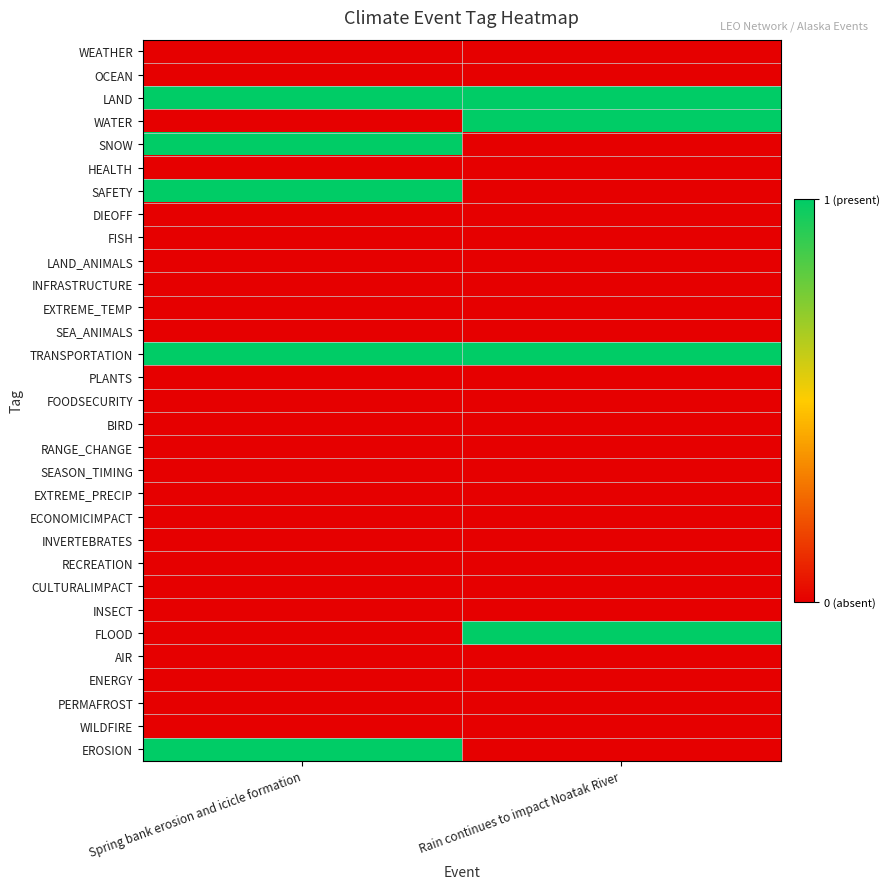

Rank the series at Rain continues to impact Noatak River from lowest to highest value.

WEATHER, OCEAN, SNOW, HEALTH, SAFETY, DIEOFF, FISH, LAND_ANIMALS, INFRASTRUCTURE, EXTREME_TEMP, SEA_ANIMALS, PLANTS, FOODSECURITY, BIRD, RANGE_CHANGE, SEASON_TIMING, EXTREME_PRECIP, ECONOMICIMPACT, INVERTEBRATES, RECREATION, CULTURALIMPACT, INSECT, AIR, ENERGY, PERMAFROST, WILDFIRE, EROSION, LAND, WATER, TRANSPORTATION, FLOOD